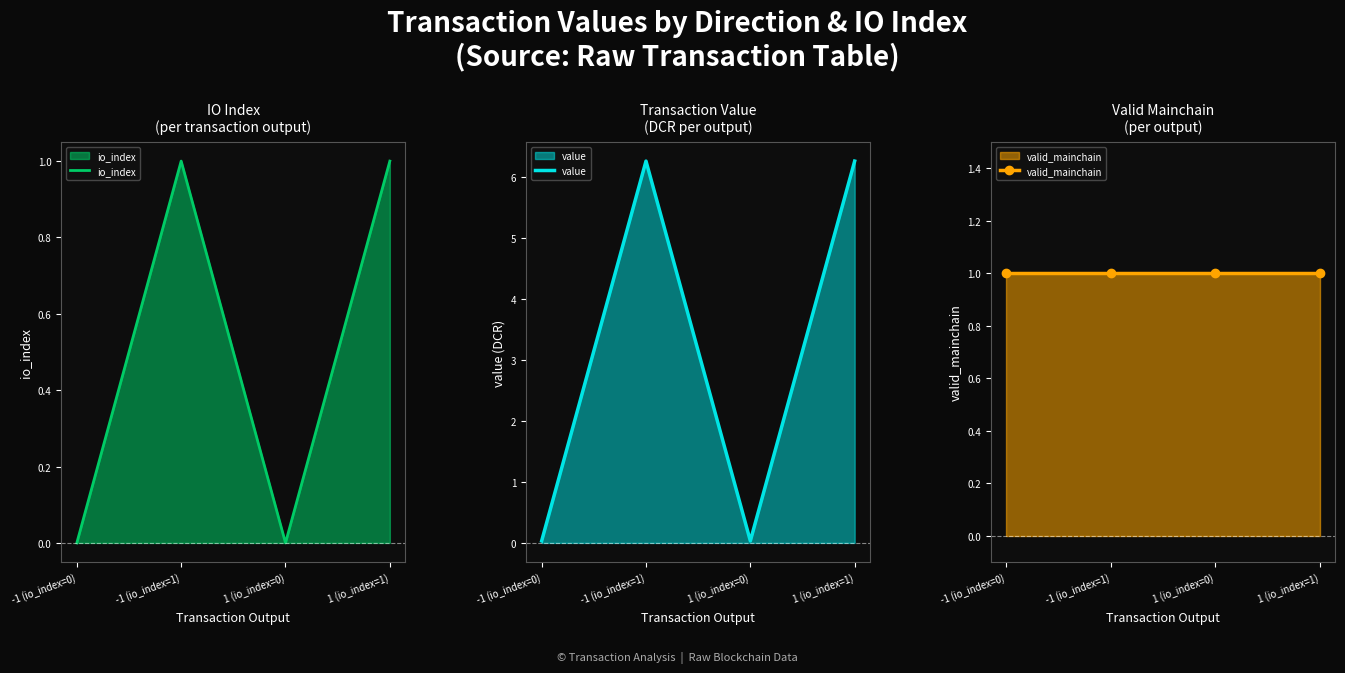

Reading left to right, extract all data points from this chart.

io_index: 0.0	1.0	0.0	1.0
value: 0.0	6.3	0.0	6.3
valid_mainchain: 1.0	1.0	1.0	1.0